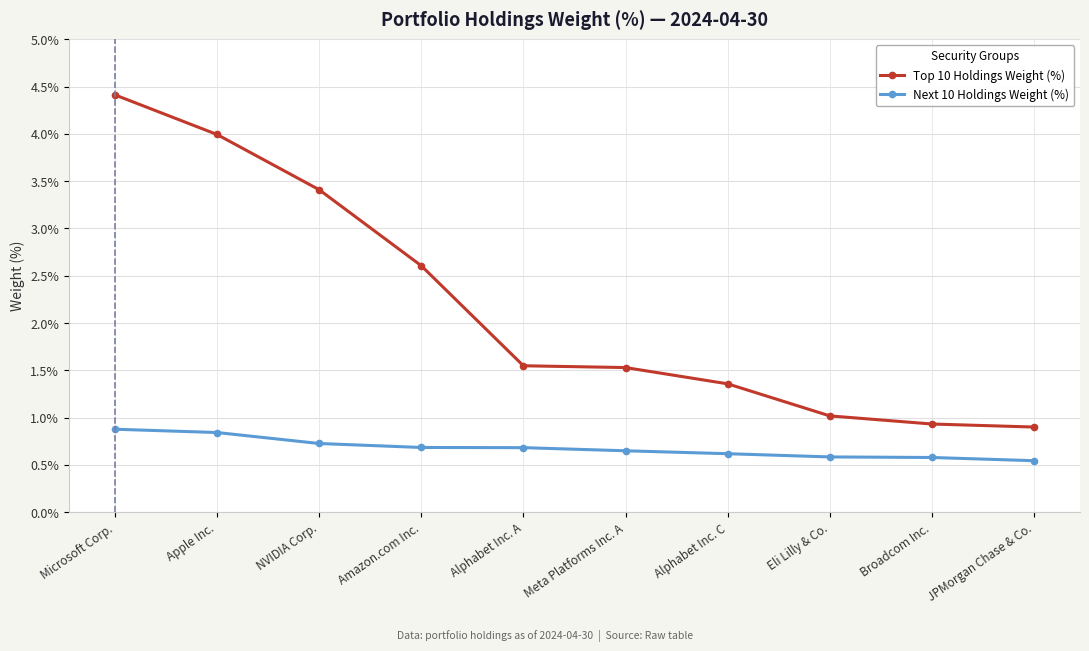

Count the number of data series in this chart.

2